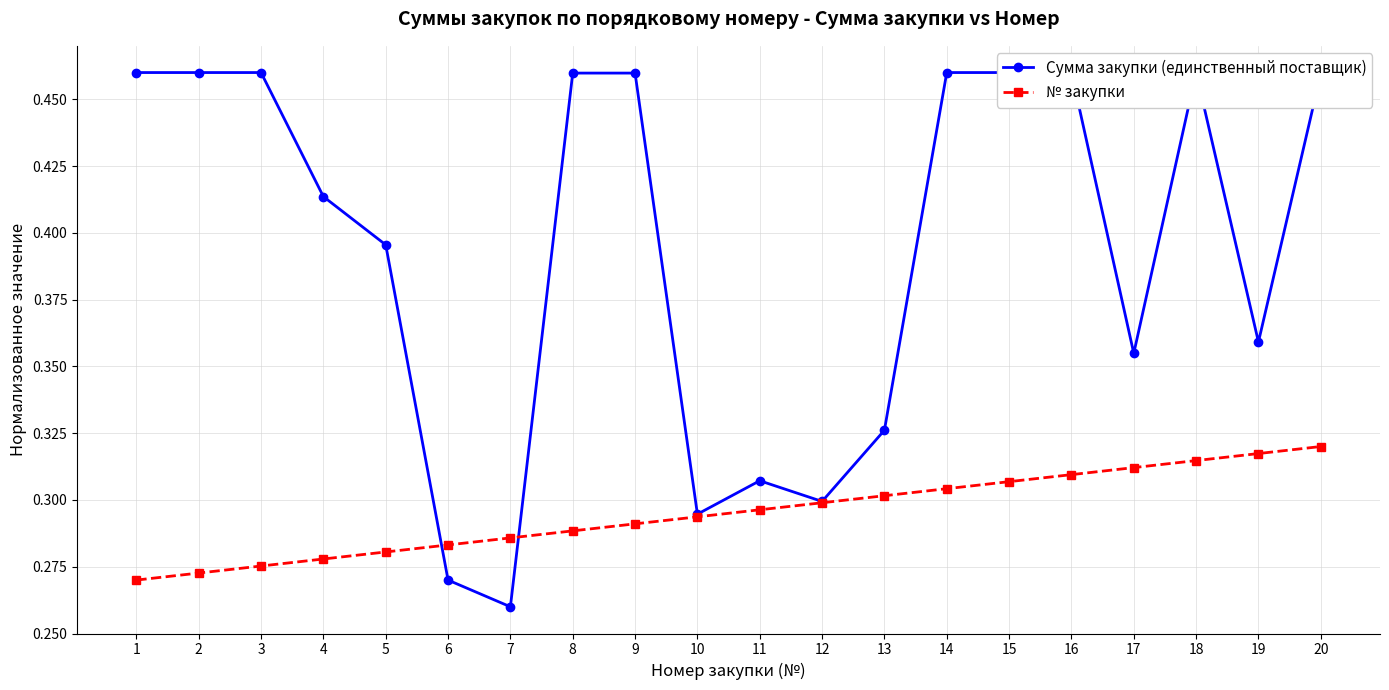

Does the chart display data point markers on the line(s)?

Yes